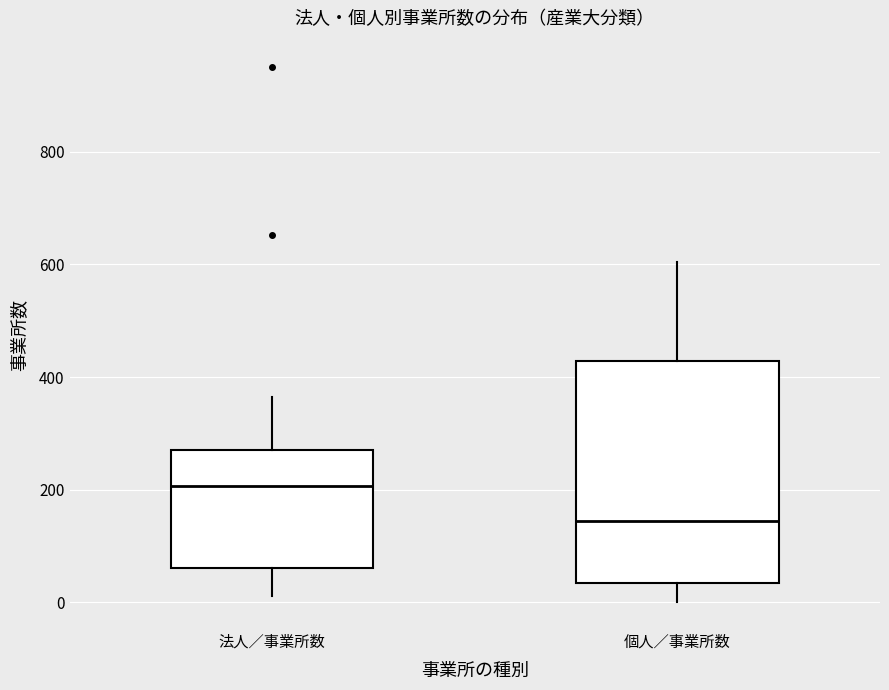

Reading left to right, read every box against the y-axis: the position of its median line, the range the box covers, and the ends of its whiskers. The values are not printed on the chart, so give them approximately, as read against the axis.

法人／事業所数: median 200, box 60 to 280, whiskers 20 to 360
個人／事業所数: median 140, box 40 to 420, whiskers 0 to 600